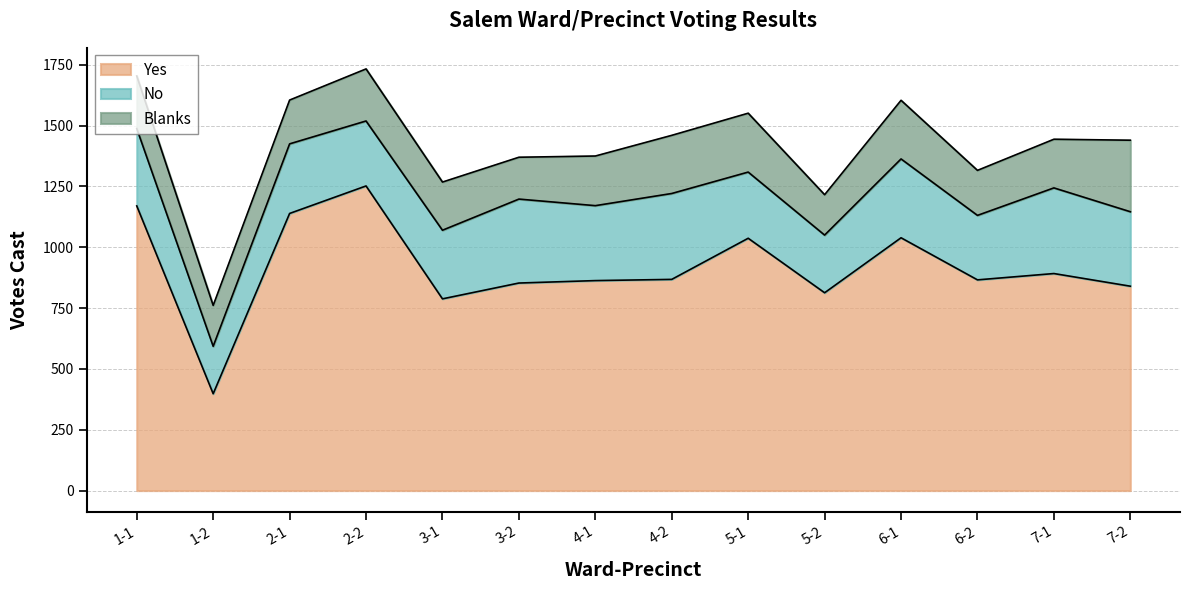

What is the difference between the Blanks values at 2-1 and 3-1?

18